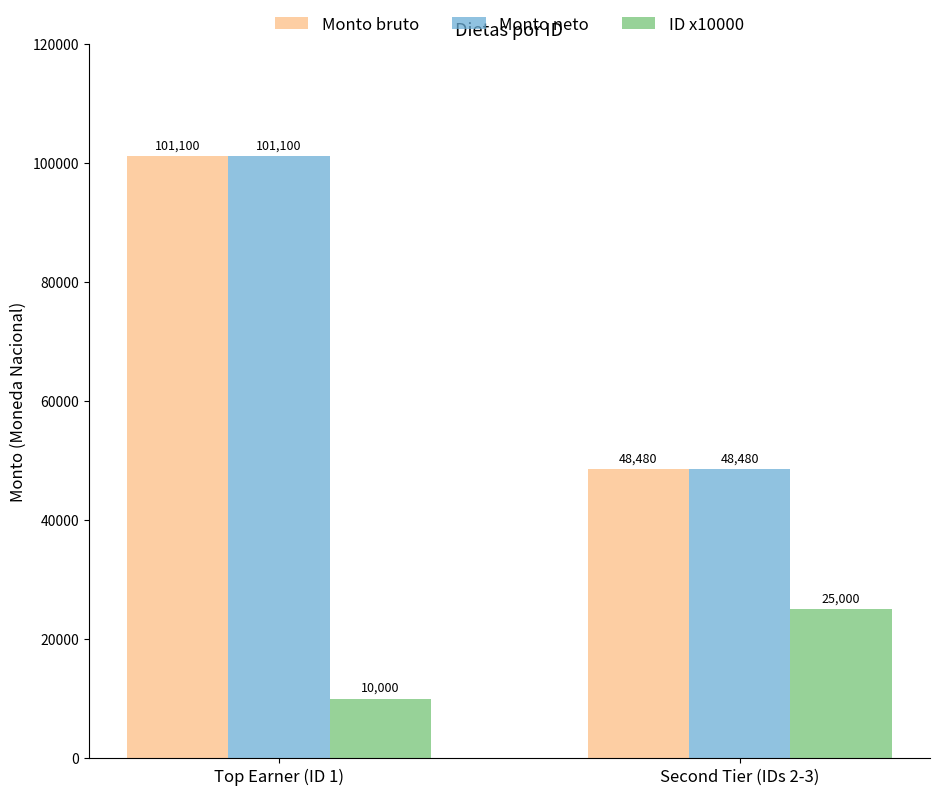

Is it true that ID x10000 equals 10000.0 at Top Earner (ID 1)?

True